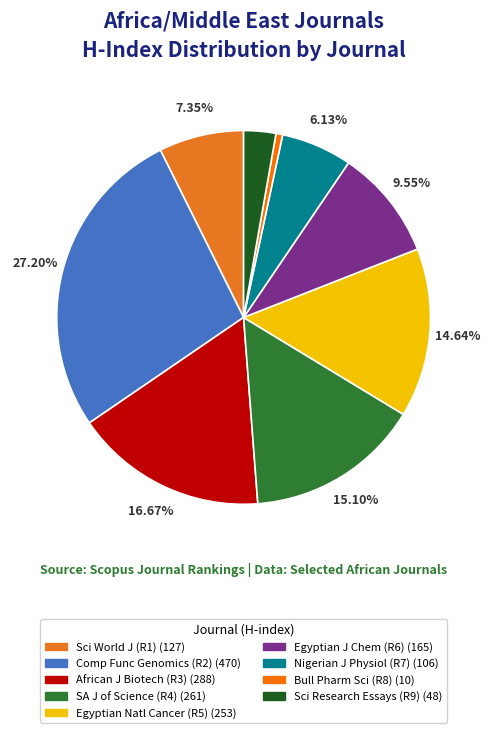

Is there a majority slice in this chart?

No